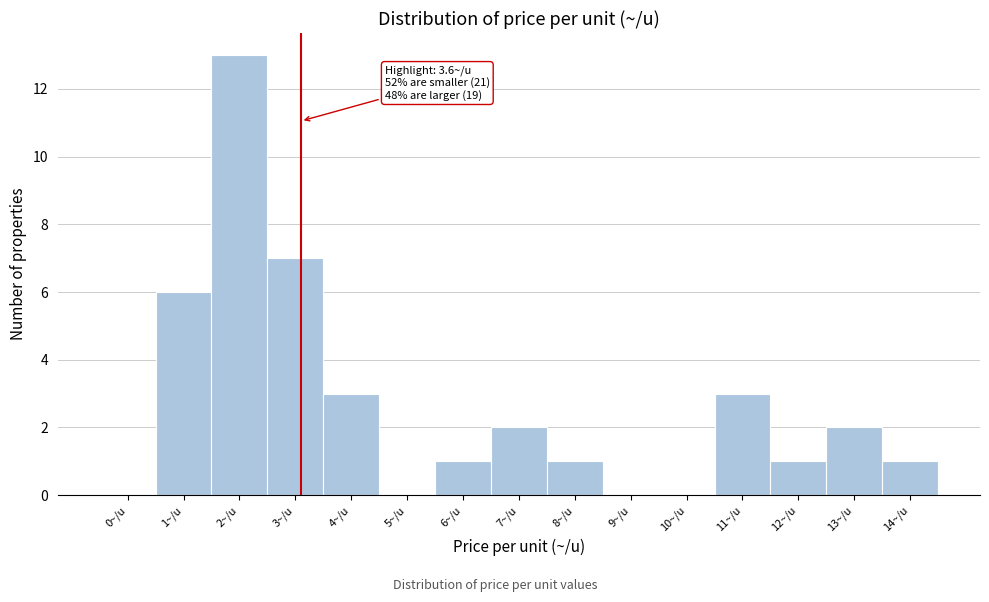

Reading left to right, list all the values displayed in this chart.

0~/u=0	1~/u=6	2~/u=13	3~/u=7	4~/u=3	5~/u=0	6~/u=1	7~/u=2	8~/u=1	9~/u=0	10~/u=0	11~/u=3	12~/u=1	13~/u=2	14~/u=1